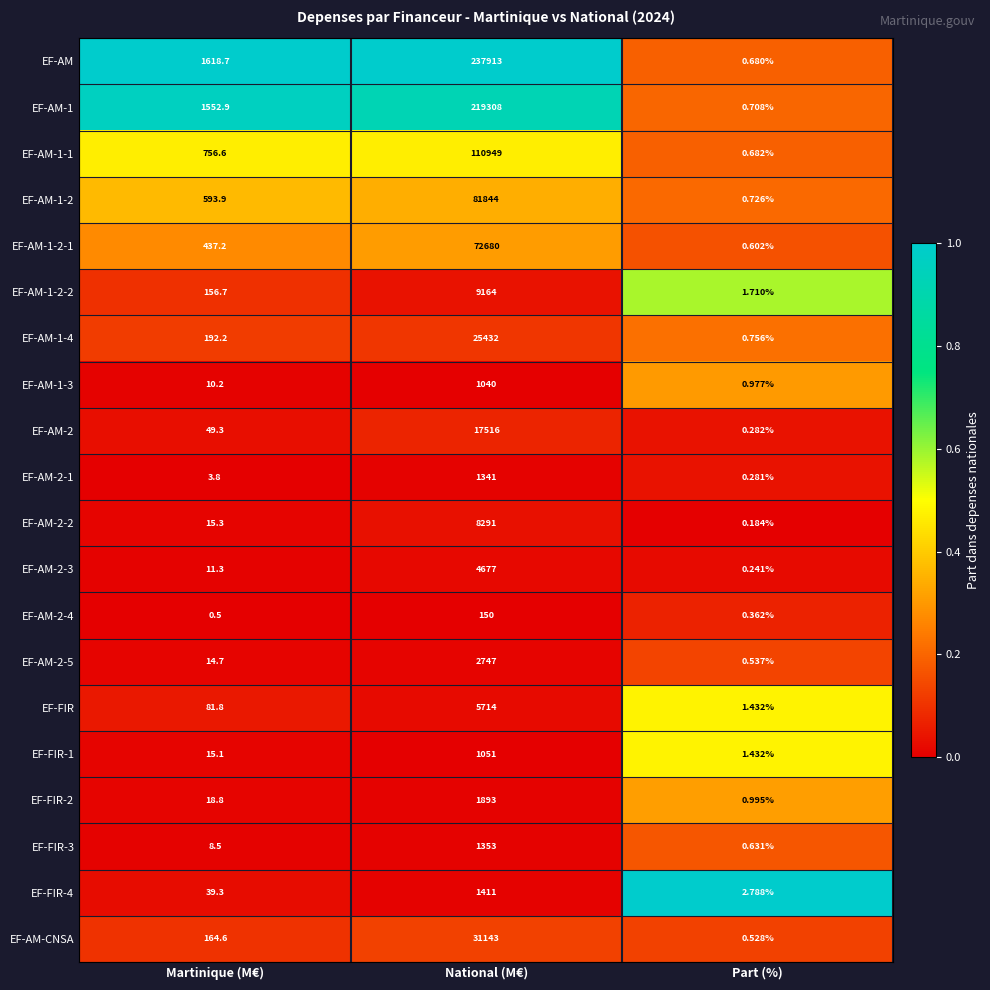

Which category has the highest value in the EF-FIR-3 series?

National (M€)